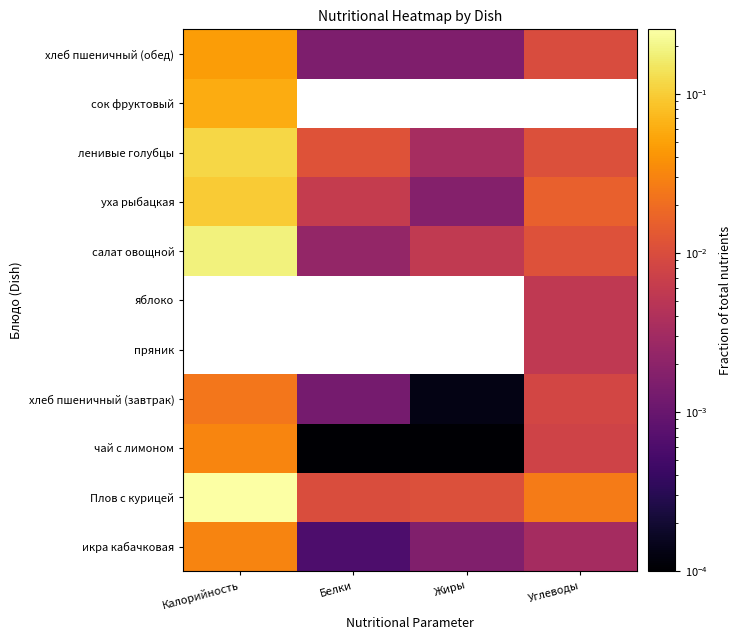

What is the difference between the highest and lowest values at Калорийность?

0.2